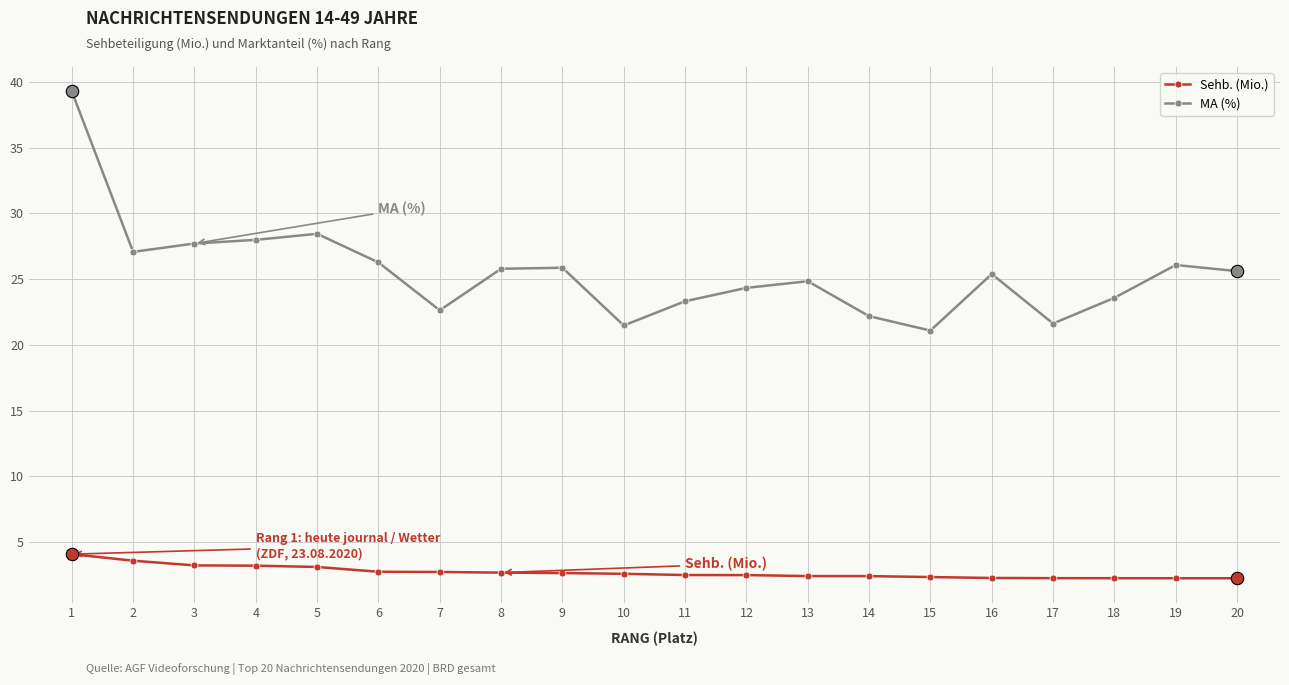

Which series has the widest spread of values?

MA (%)